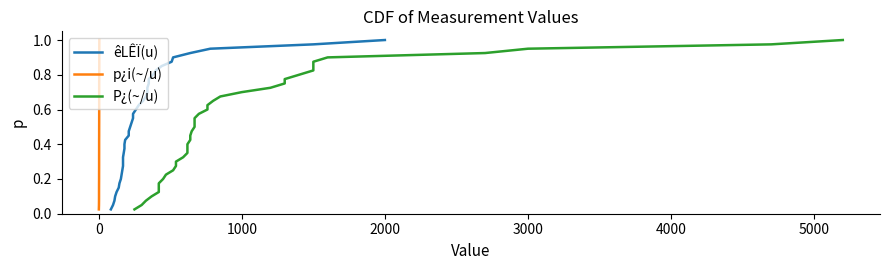

True or false: P¿(~/u) and p¿i(~/u) cross at least once.

False